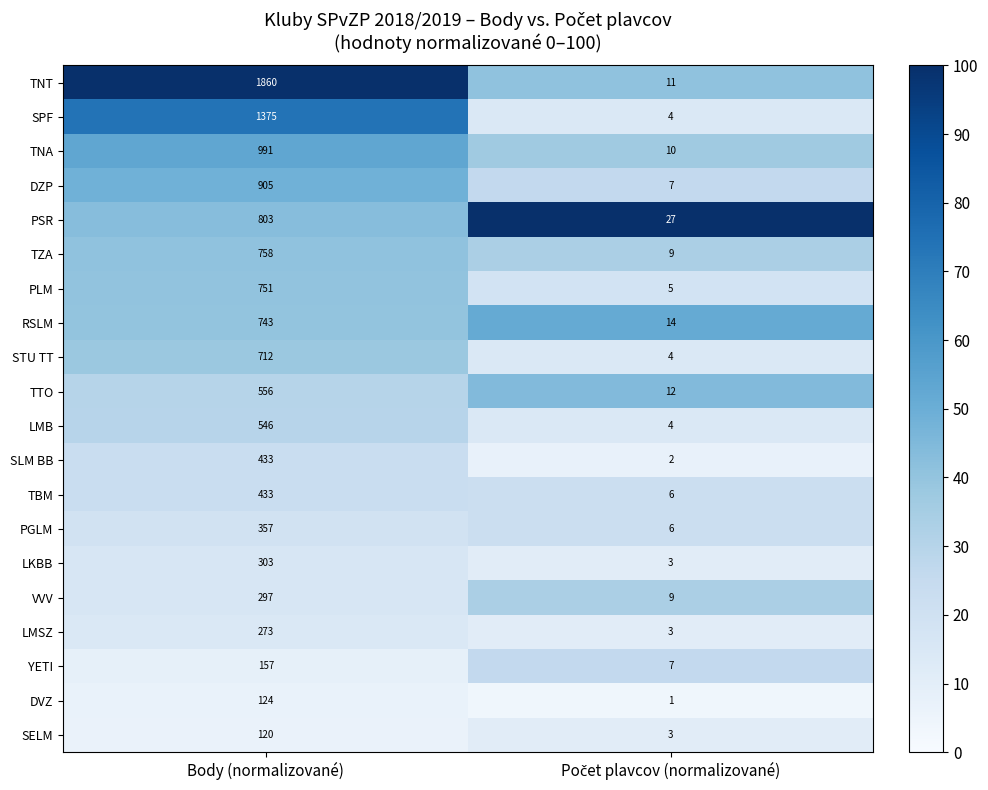

What is the highest value of the PLM series?

751